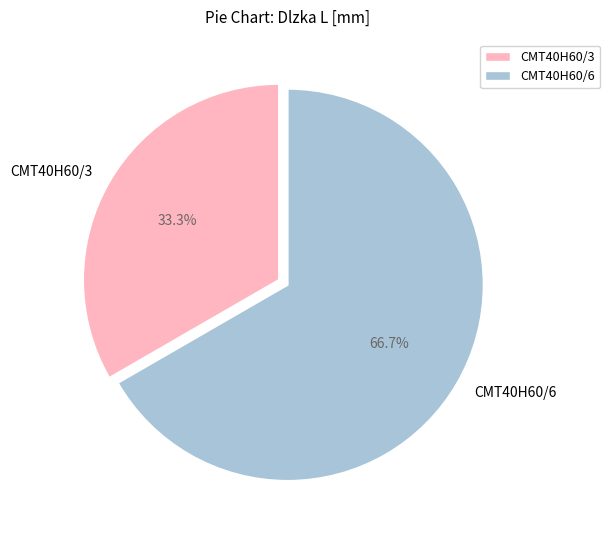

Combined, do CMT40H60/3 and CMT40H60/6 account for over 50%?

Yes